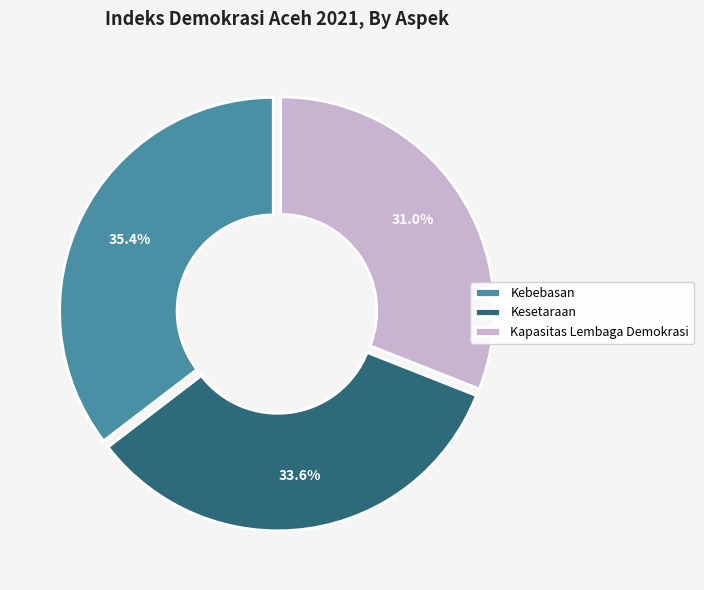

Rank the categories by value from highest to lowest.

Kebebasan, Kesetaraan, Kapasitas Lembaga Demokrasi